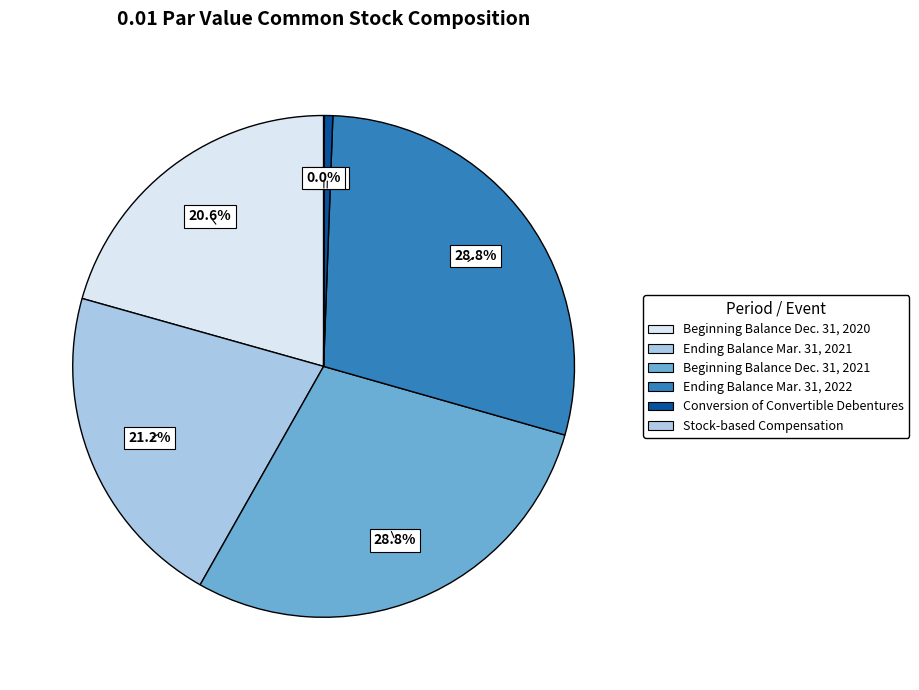

How many slices are in this pie chart?

6